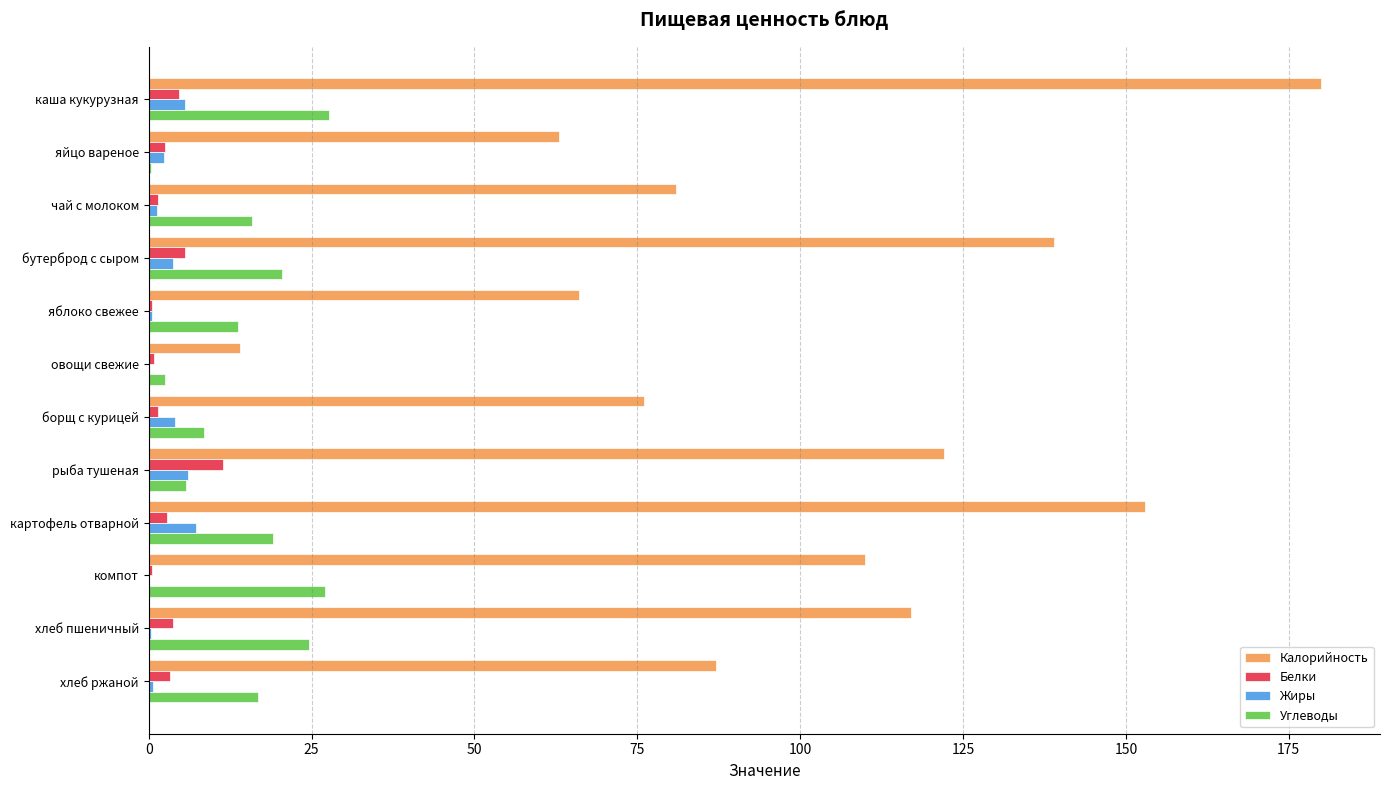

Is the value of Жиры at каша кукурузная greater than the value of Калорийность at яблоко свежее?

No